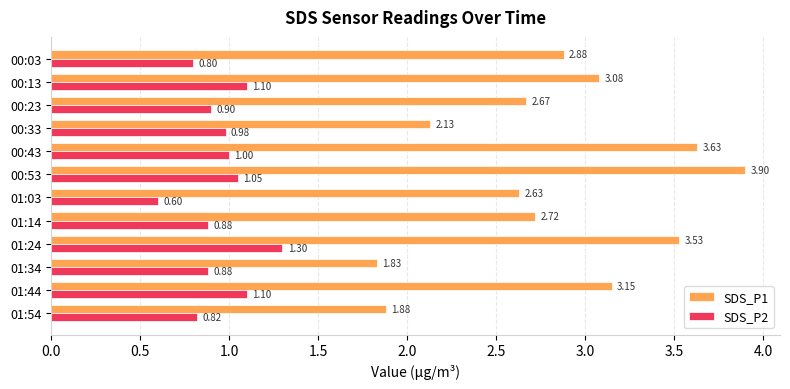

What is the highest value of the SDS_P1 series?

3.9